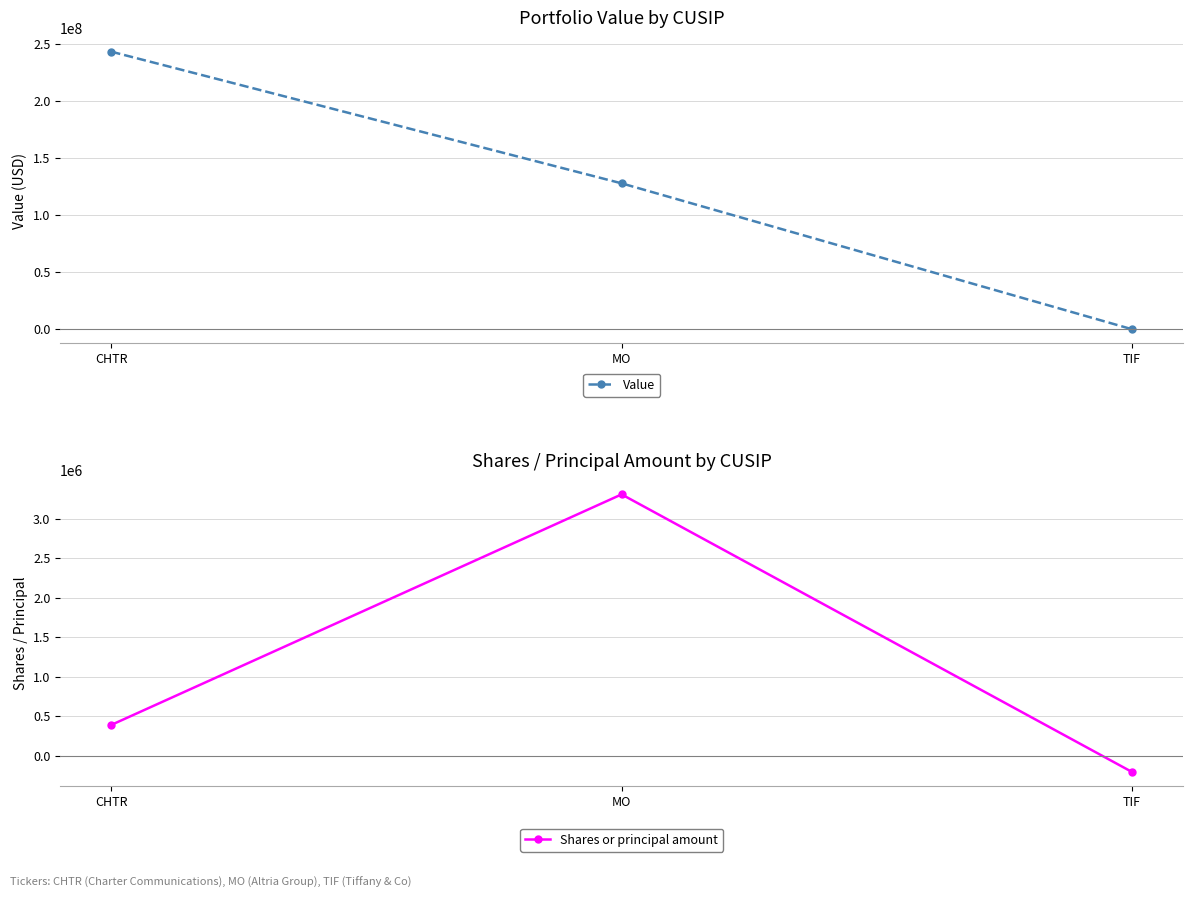

What is the difference between the maximum and minimum values in the Value series?

243047000